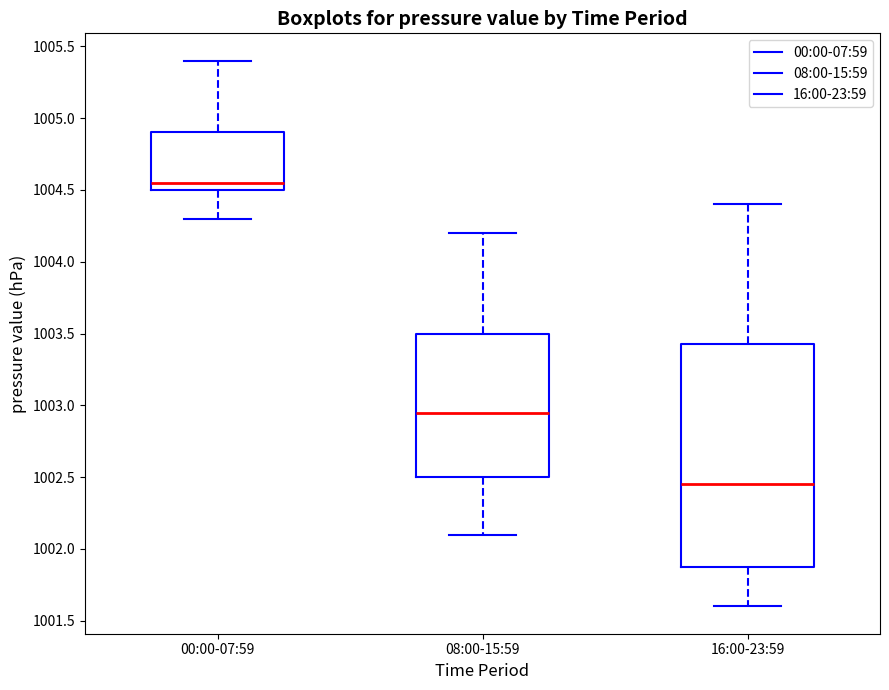

Which box is the tallest, from its lower edge to its upper edge?

16:00-23:59